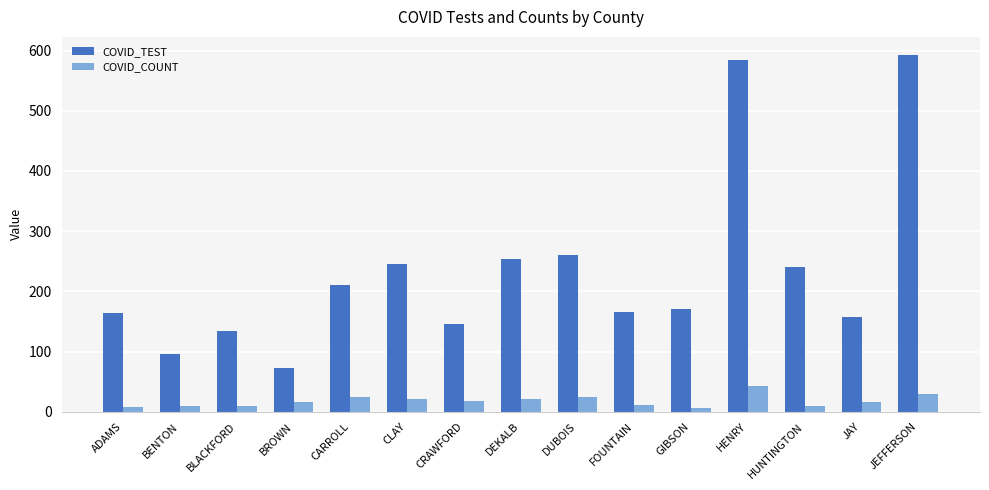

What are all the series names shown in the legend?

COVID_TEST, COVID_COUNT